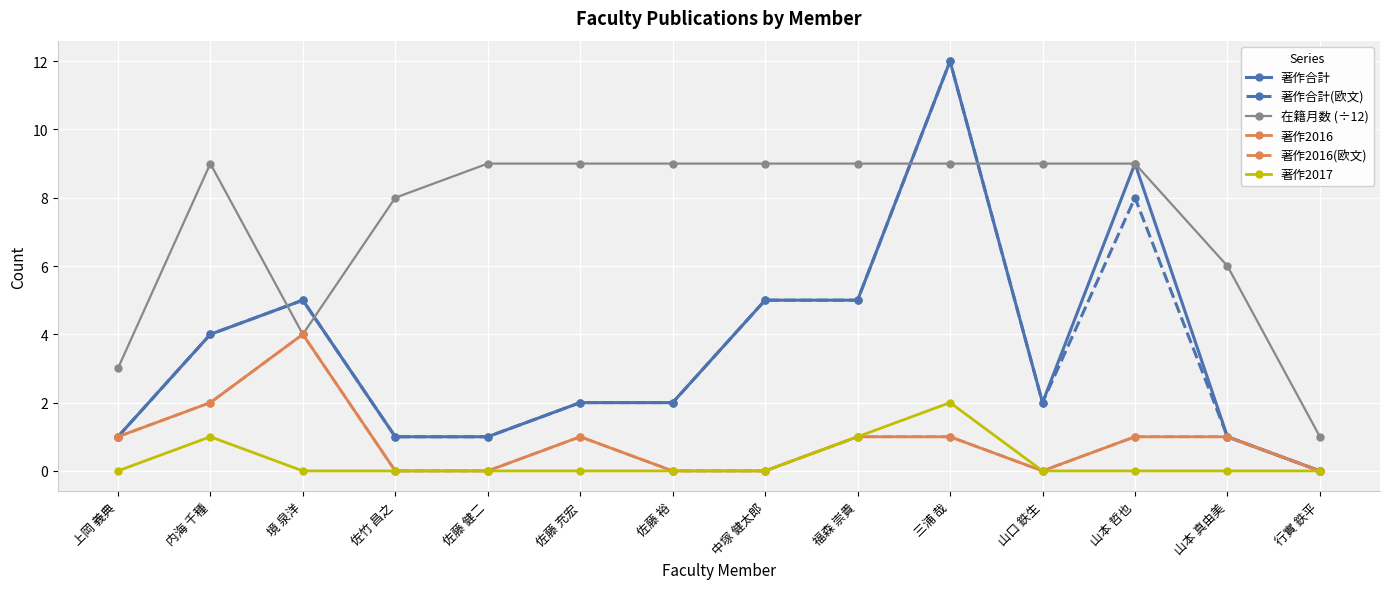

Does the chart have visible grid lines?

Yes